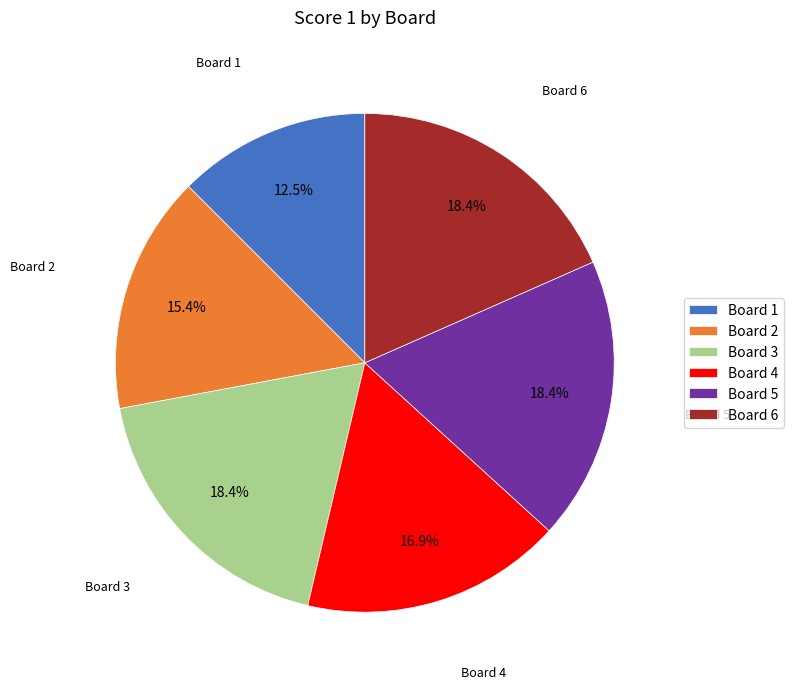

Which has a higher value, Board 6 or Board 4?

Board 6